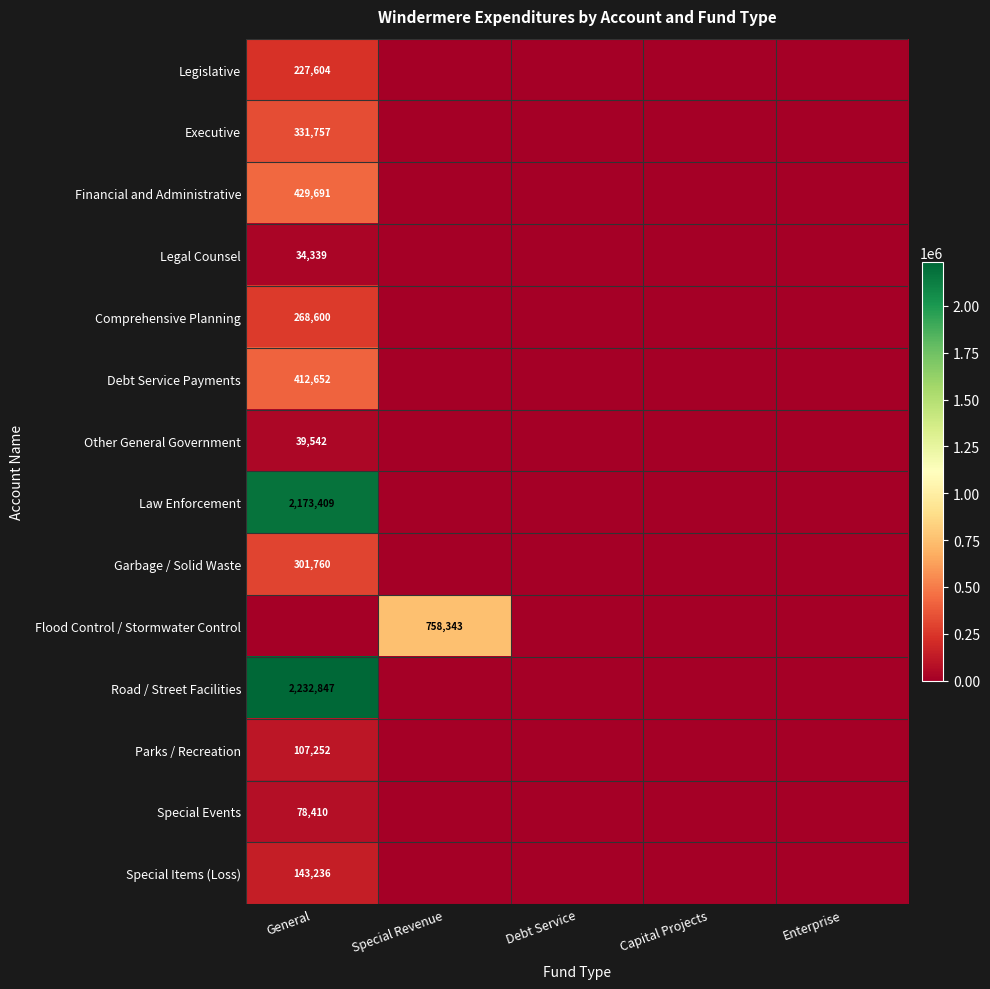

The Debt Service Payments series shows 412652 at General. True or false?

True